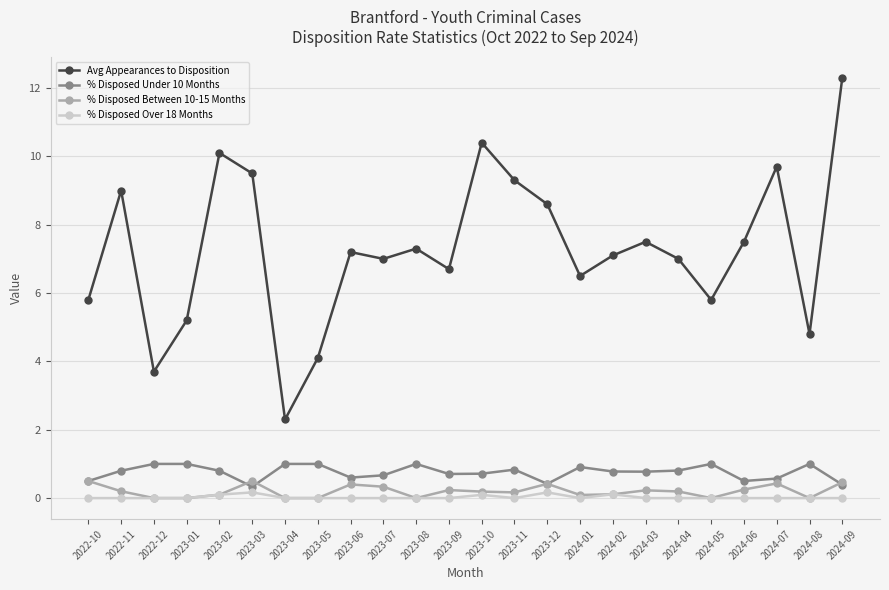

True or false: % Disposed Over 18 Months has more than 0 interior local peaks.

True